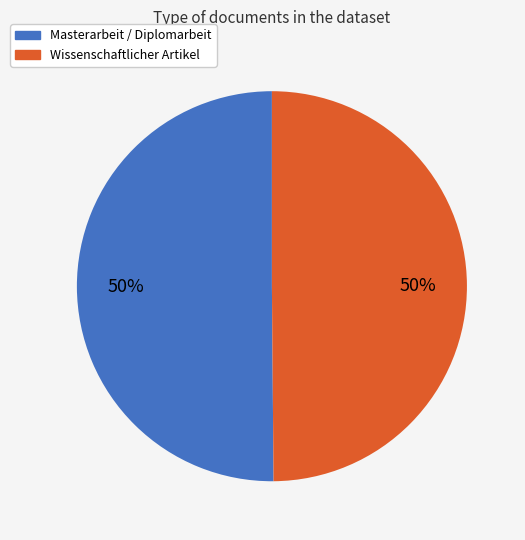

True or false: Wissenschaftlicher Artikel accounts for 50% of the total.

True